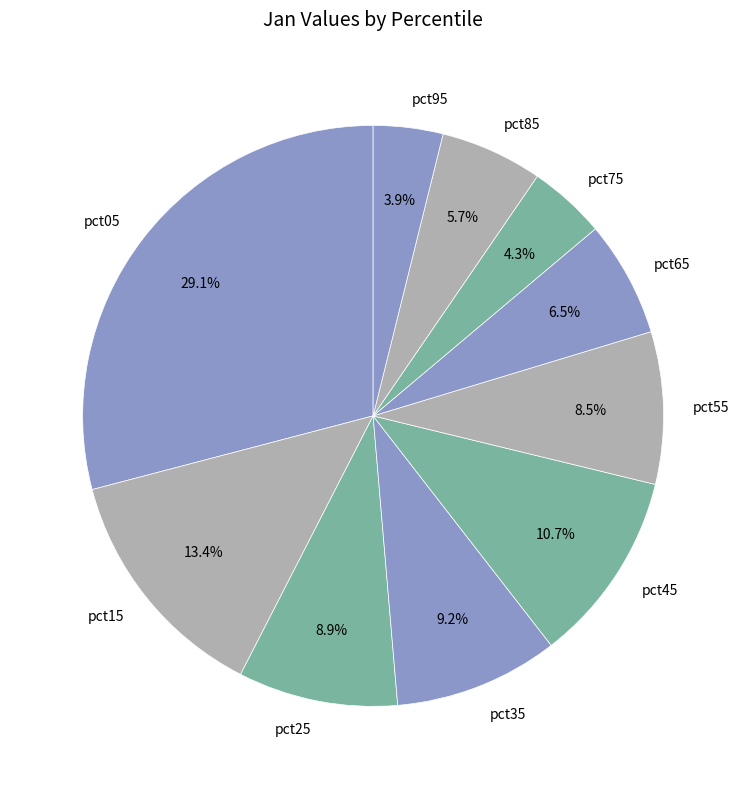

The pct55 slice represents 1% of the pie. True or false?

False